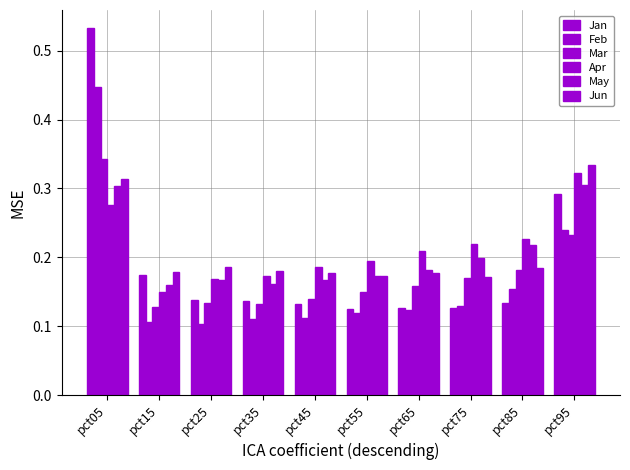

How many groups of bars are there?

10